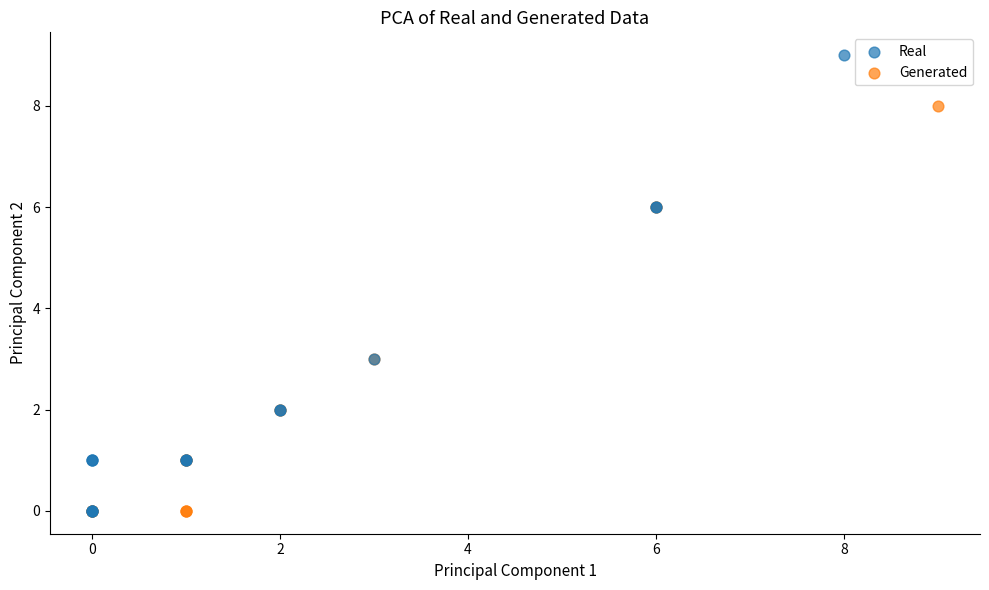

Which series has the widest spread of Y values?

Real